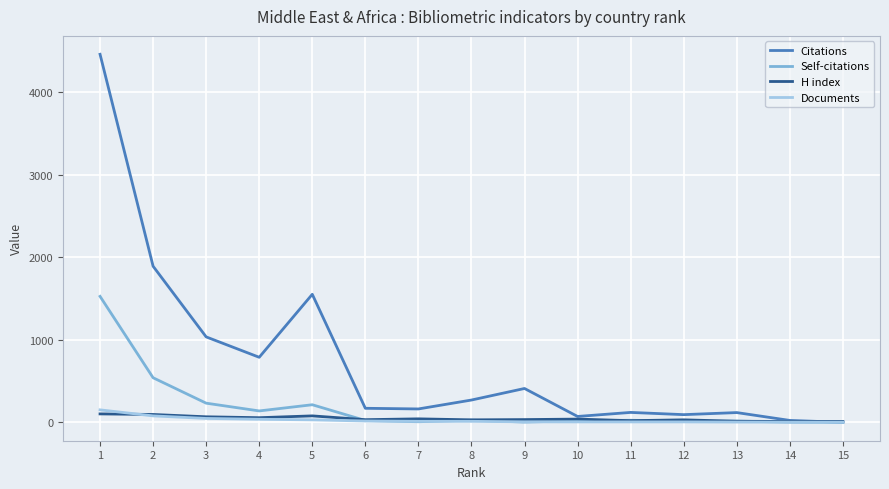

Which series has the largest range (max minus min)?

Citations